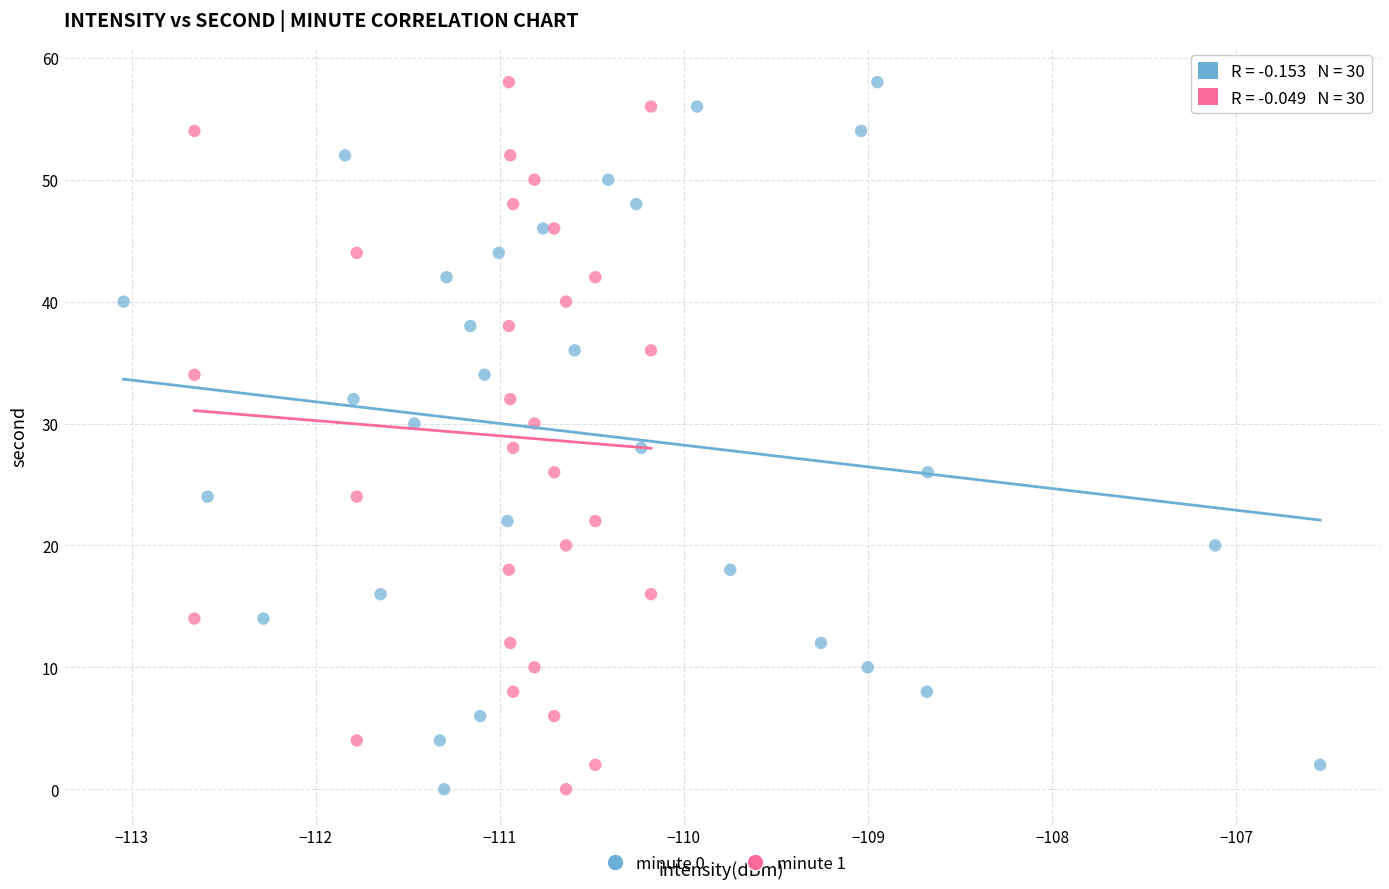

What are all the series names shown in the legend?

minute 0, minute 1